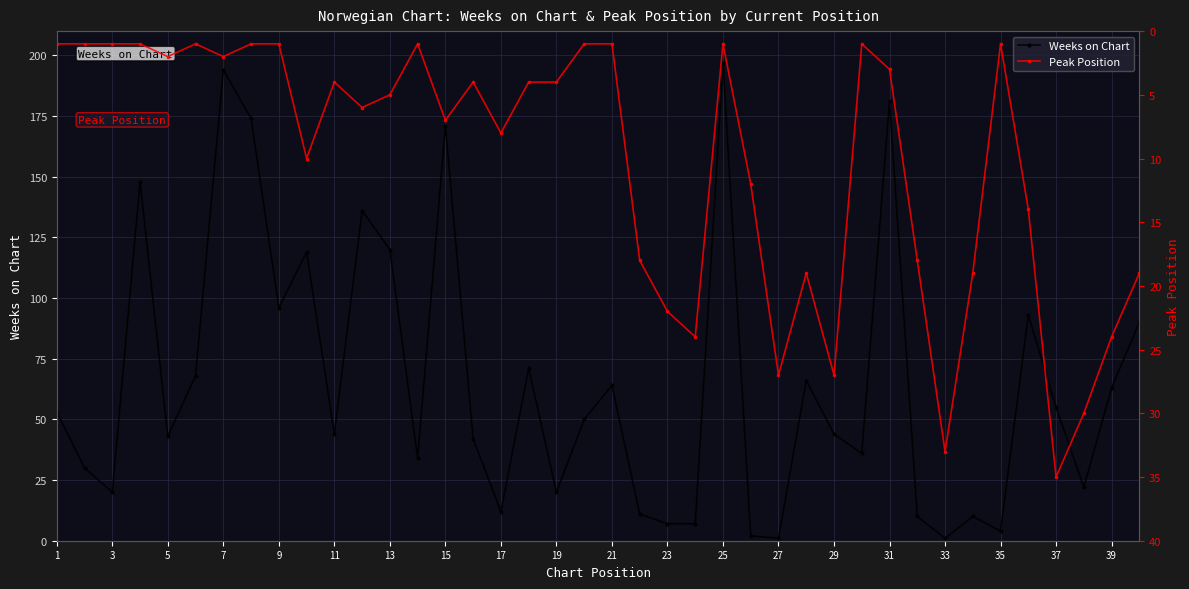

Where is Weeks on Chart nearest to the value 99?

9